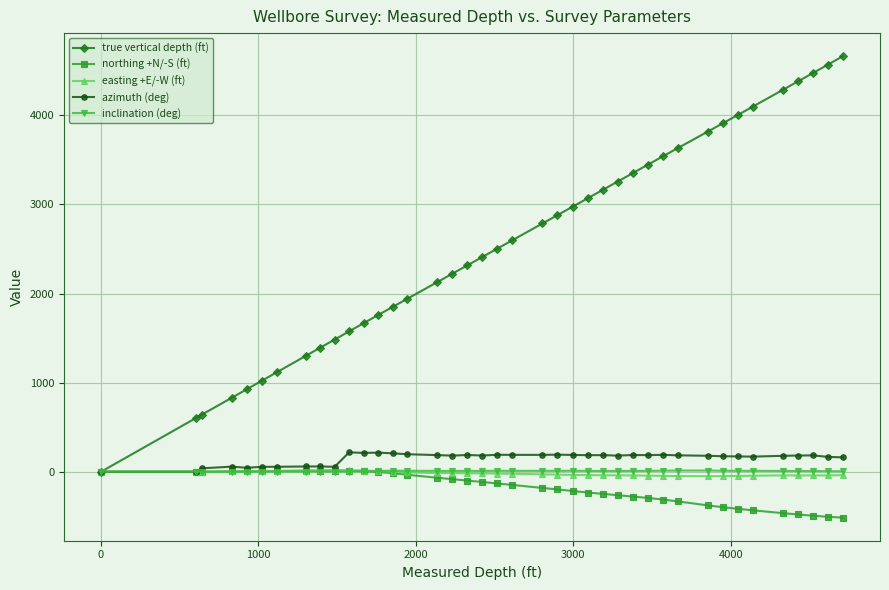

Which series has the largest range (max minus min)?

true vertical depth (ft)